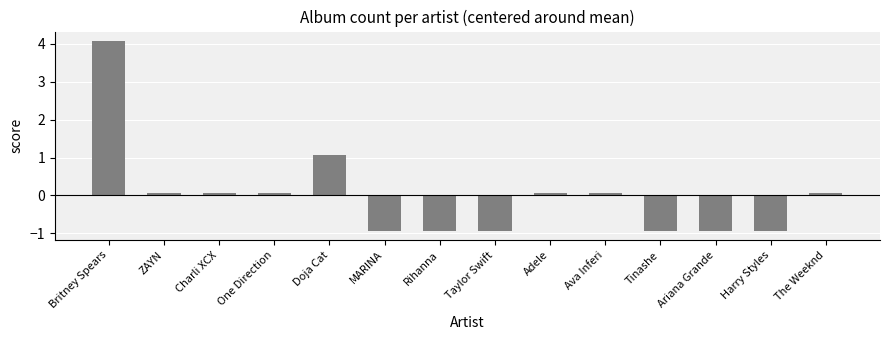

Where does the data first go above 0?

Britney Spears